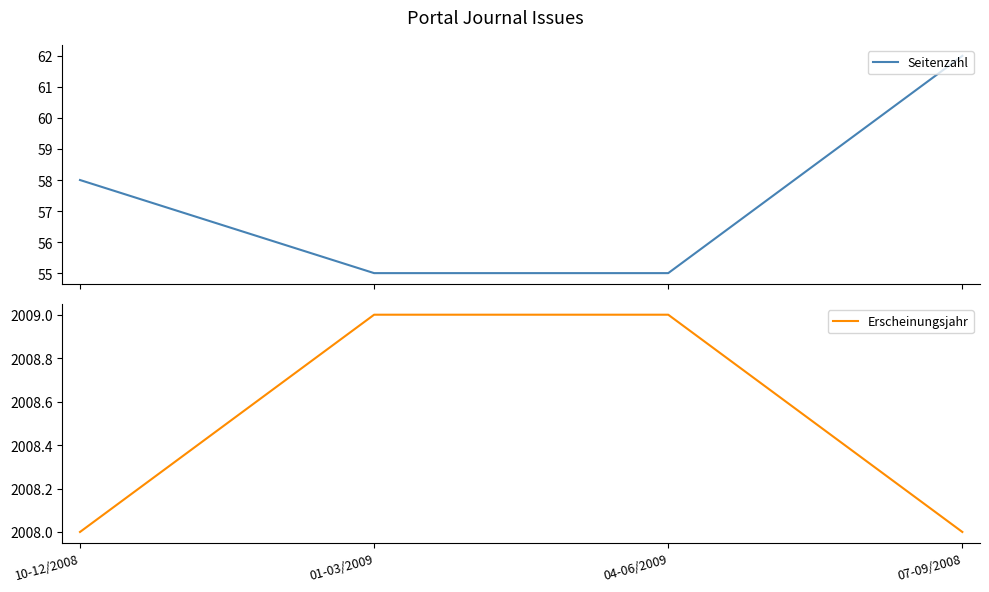

Read the Erscheinungsjahr value at 10-12/2008.

2008